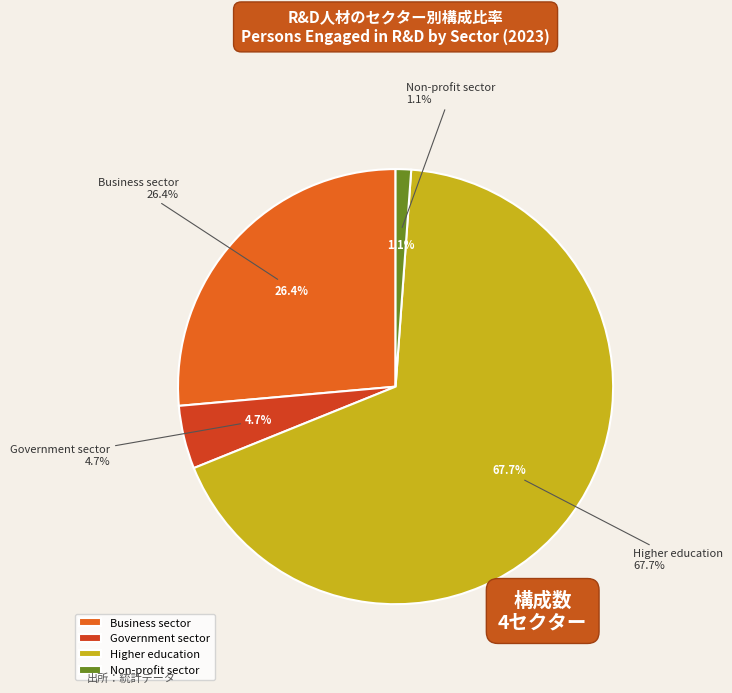

Rank the categories by value from highest to lowest.

Higher education, Business sector, Government sector, Non-profit sector